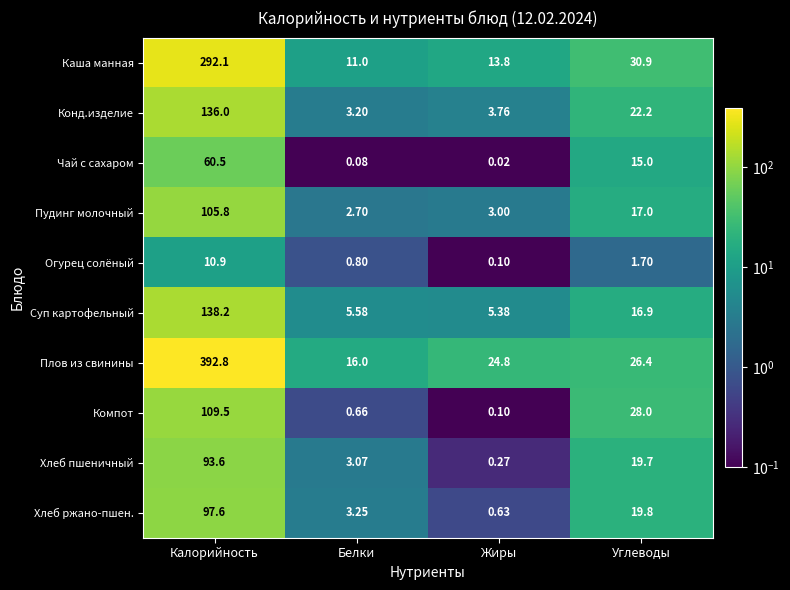

How many categories are shown in the chart?

4